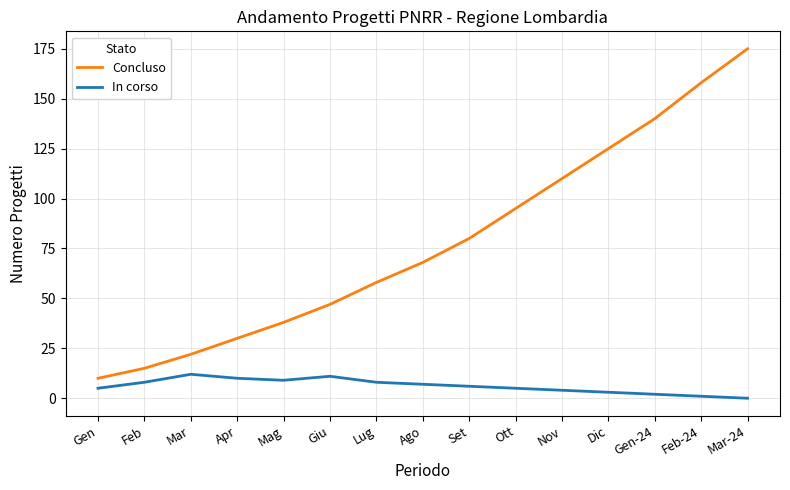

At which label does In corso first exceed 6?

Feb